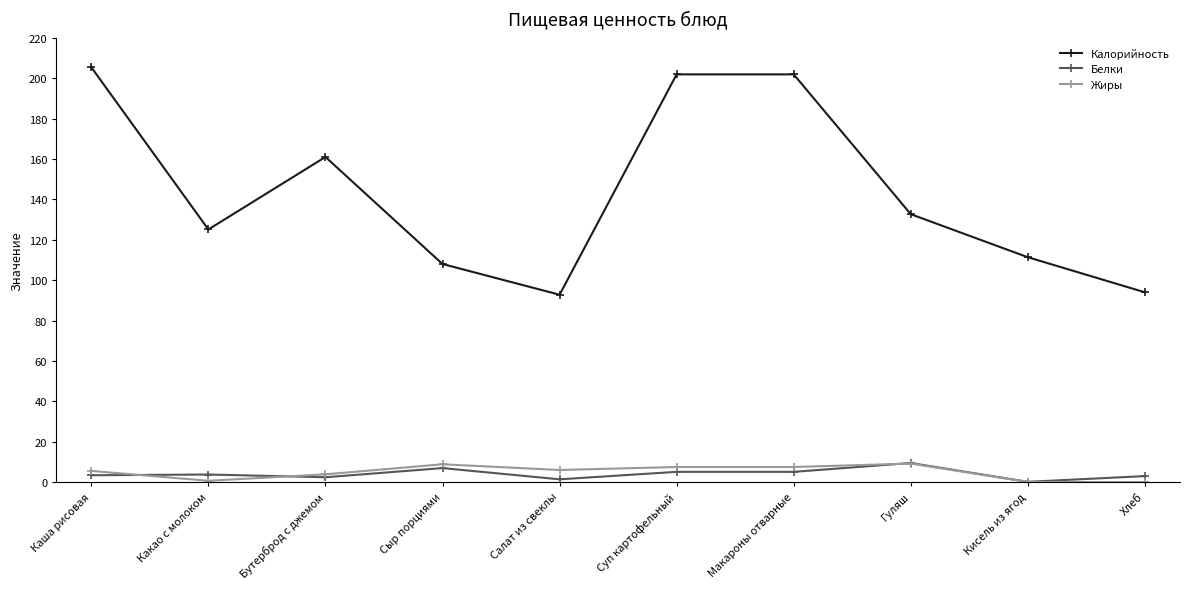

Where is the first local minimum for Калорийность?

Какао с молоком